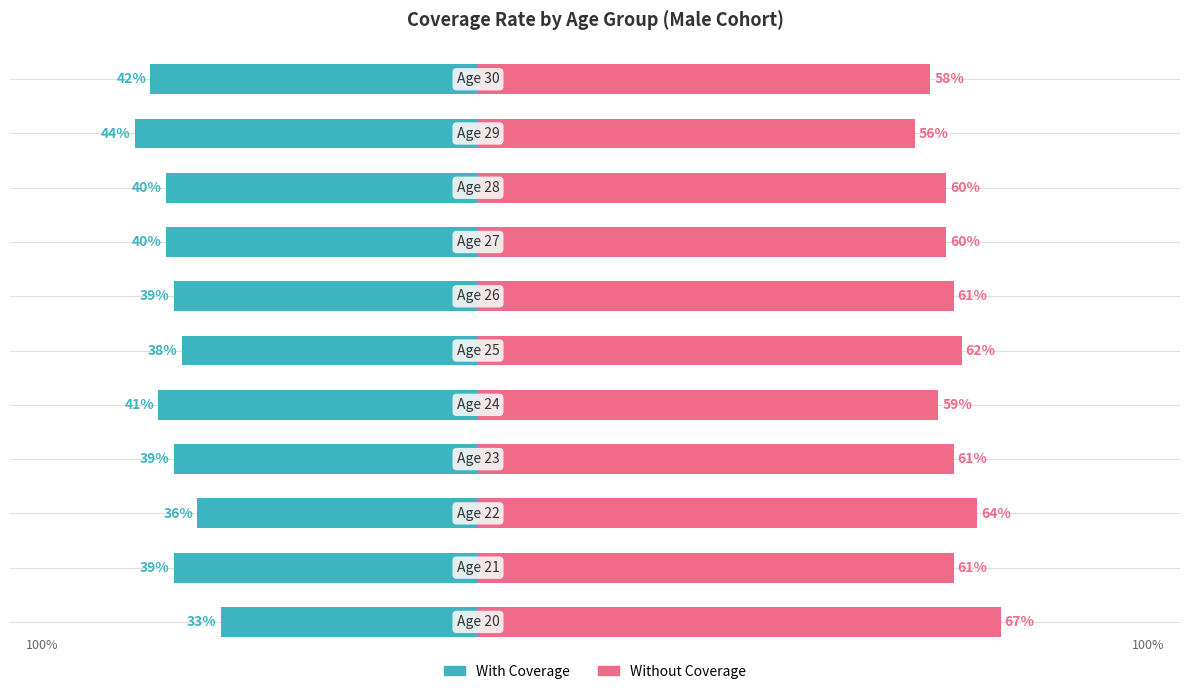

What is the average value of the With Coverage series?

-39